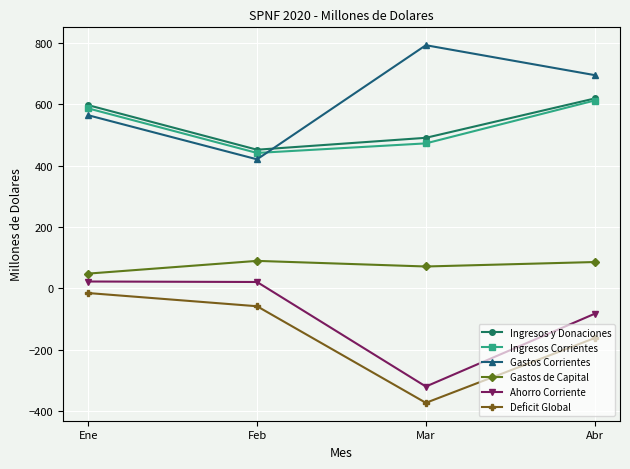

What is the difference between the Ingresos y Donaciones values at Feb and Abr?

167.1